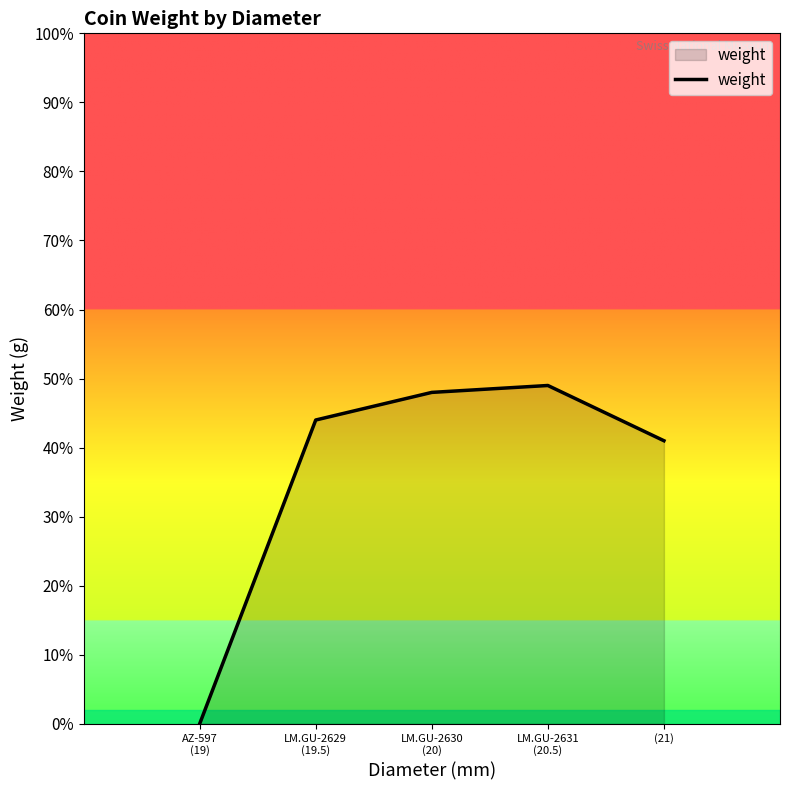

Does the chart display data point markers on the line(s)?

No